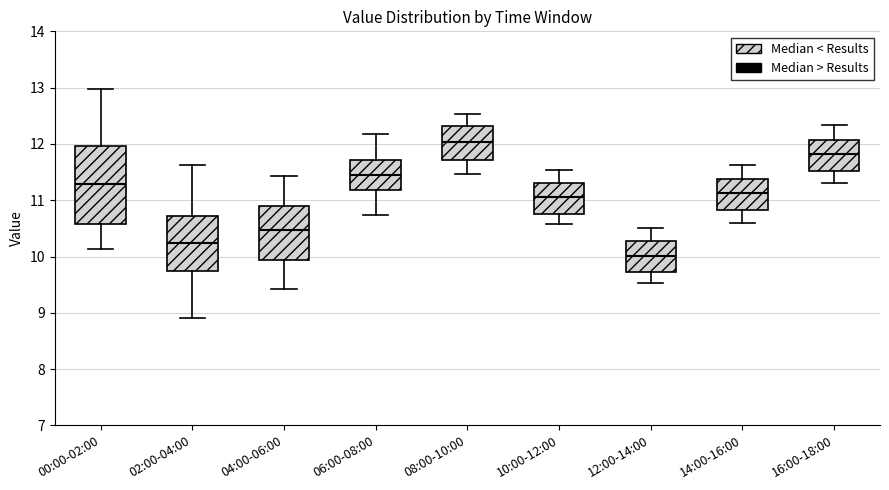

Reading left to right, read every box against the y-axis: the position of its median line, the range the box covers, and the ends of its whiskers. The values are not printed on the chart, so give them approximately, as read against the axis.

00:00-02:00: median 11.3, box 10.6 to 12.0, whiskers 10.1 to 13.0
02:00-04:00: median 10.2, box 9.7 to 10.7, whiskers 8.9 to 11.6
04:00-06:00: median 10.5, box 9.9 to 10.9, whiskers 9.4 to 11.4
06:00-08:00: median 11.5, box 11.2 to 11.7, whiskers 10.7 to 12.2
08:00-10:00: median 12.0, box 11.7 to 12.3, whiskers 11.5 to 12.5
10:00-12:00: median 11.1, box 10.8 to 11.3, whiskers 10.6 to 11.5
12:00-14:00: median 10.0, box 9.7 to 10.3, whiskers 9.5 to 10.5
14:00-16:00: median 11.1, box 10.8 to 11.4, whiskers 10.6 to 11.6
16:00-18:00: median 11.8, box 11.5 to 12.1, whiskers 11.3 to 12.3